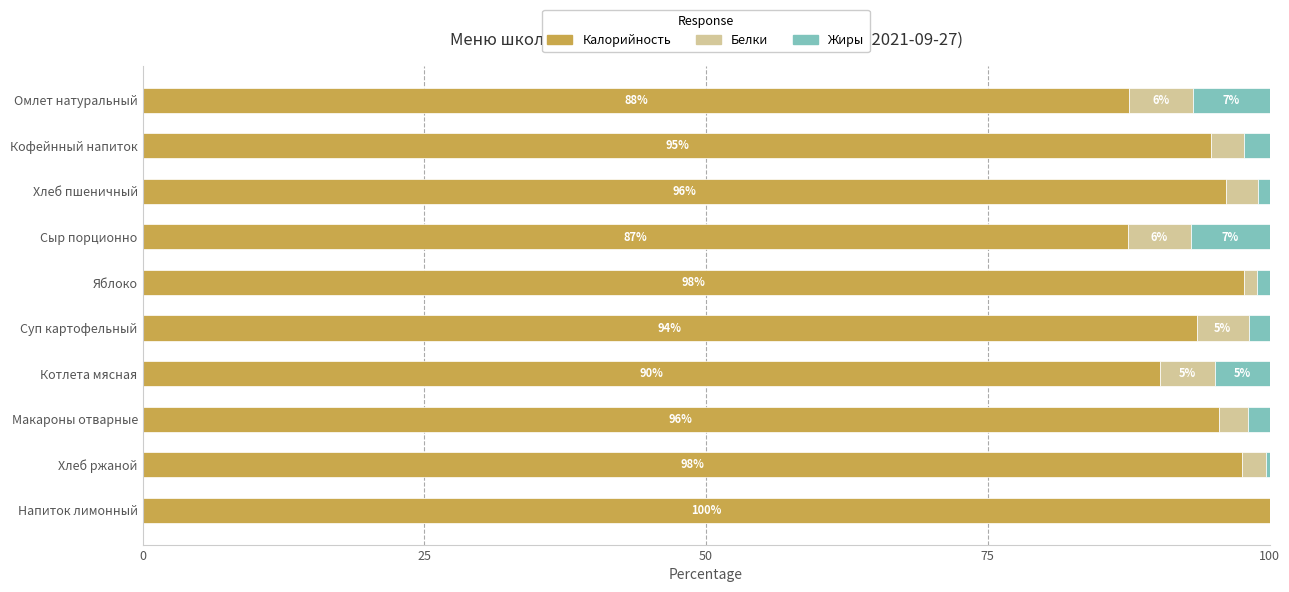

What is the total value across all series at Хлеб ржаной?

100.0